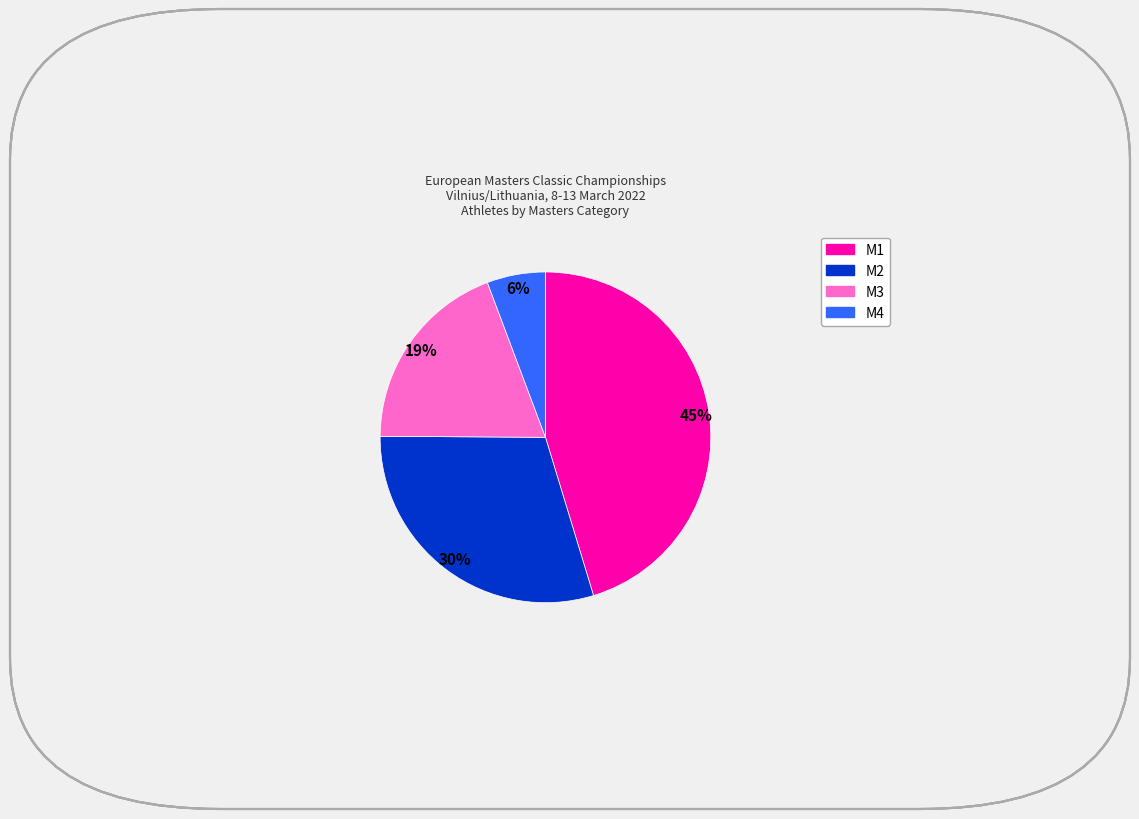

Is it true that M4 is 6% of the pie?

True